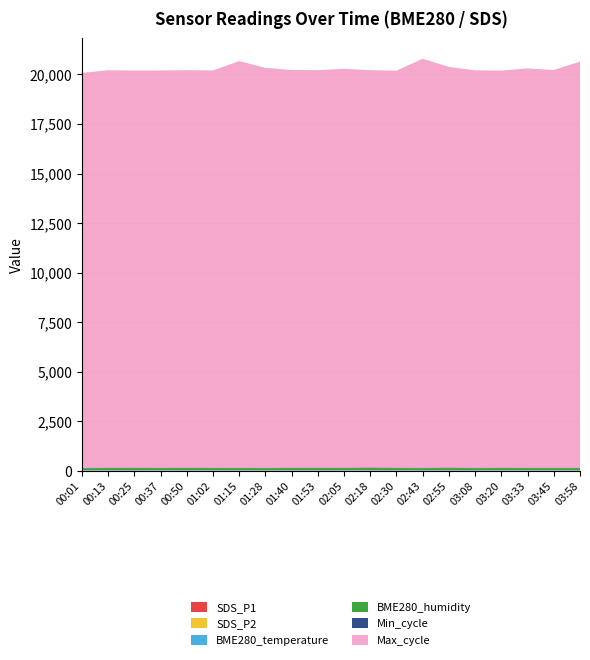

Reading left to right, what are all the values shown in this chart?

SDS_P1: 00:01=8.6	00:13=13.5	00:25=13.7	00:37=11.6	00:50=13.3	01:02=11.0	01:15=12.5	01:28=10.7	01:40=13.4	01:53=14.2	02:05=11.8	02:18=19.4	02:30=12.3	02:43=10.6	02:55=16.2	03:08=9.6	03:20=13.7	03:33=11.1	03:45=10.4	03:58=11.3
SDS_P2: 00:01=7.5	00:13=9.3	00:25=8.5	00:37=8.8	00:50=9.5	01:02=9.7	01:15=8.7	01:28=9.4	01:40=9.4	01:53=9.7	02:05=9.6	02:18=9.6	02:30=8.2	02:43=7.8	02:55=8.9	03:08=8.6	03:20=8.5	03:33=8.8	03:45=8.8	03:58=8.8
BME280_temperature: 00:01=18.7	00:13=18.6	00:25=18.6	00:37=18.6	00:50=18.5	01:02=18.4	01:15=18.2	01:28=18.1	01:40=18.1	01:53=18.0	02:05=18.0	02:18=18.4	02:30=18.7	02:43=18.7	02:55=18.7	03:08=18.7	03:20=18.6	03:33=18.6	03:45=18.6	03:58=18.6
BME280_humidity: 00:01=100.0	00:13=100.0	00:25=100.0	00:37=100.0	00:50=100.0	01:02=100.0	01:15=100.0	01:28=100.0	01:40=100.0	01:53=100.0	02:05=100.0	02:18=100.0	02:30=100.0	02:43=100.0	02:55=100.0	03:08=100.0	03:20=100.0	03:33=100.0	03:45=100.0	03:58=100.0
Min_cycle: 00:01=28.0	00:13=28.0	00:25=28.0	00:37=28.0	00:50=28.0	01:02=28.0	01:15=28.0	01:28=28.0	01:40=28.0	01:53=28.0	02:05=28.0	02:18=28.0	02:30=28.0	02:43=28.0	02:55=28.0	03:08=28.0	03:20=28.0	03:33=28.0	03:45=28.0	03:58=28.0
Max_cycle: 00:01=19913.0	00:13=20041.0	00:25=20027.0	00:37=20034.0	00:50=20045.0	01:02=20033.0	01:15=20506.0	01:28=20164.0	01:40=20053.0	01:53=20045.0	02:05=20113.0	02:18=20038.0	02:30=20023.0	02:43=20625.0	02:55=20207.0	03:08=20042.0	03:20=20027.0	03:33=20136.0	03:45=20058.0	03:58=20480.0